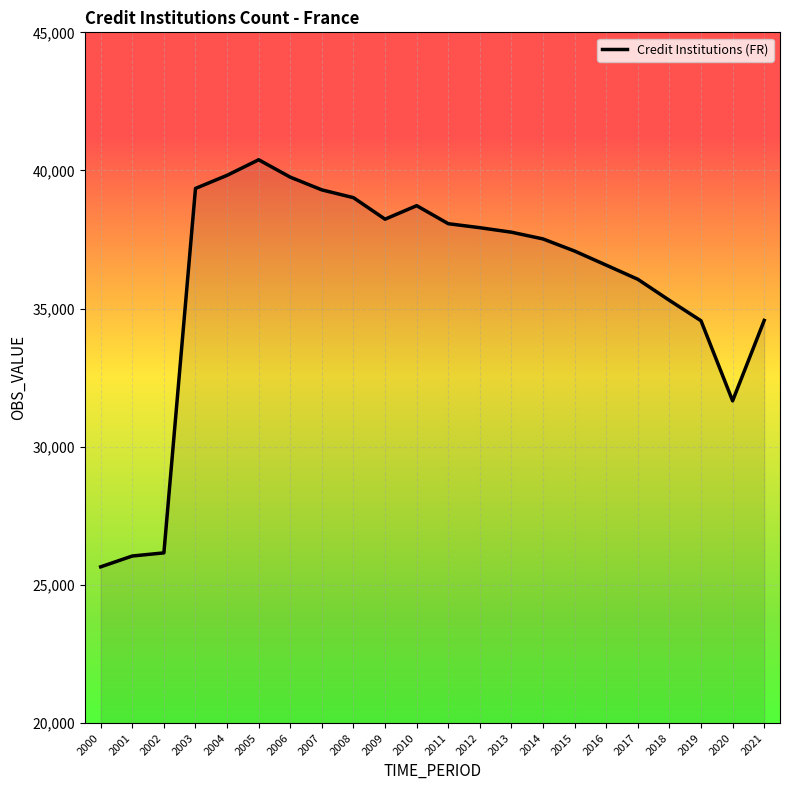

Does the chart have visible grid lines?

Yes